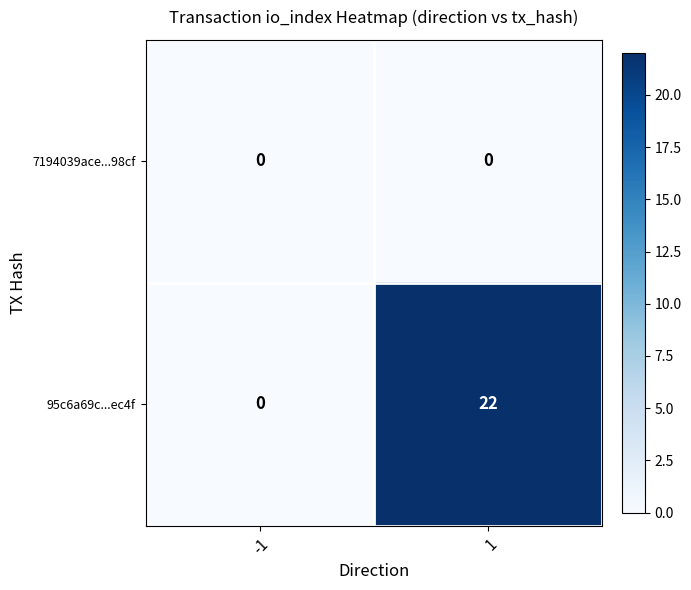

What is the greatest value displayed?

22